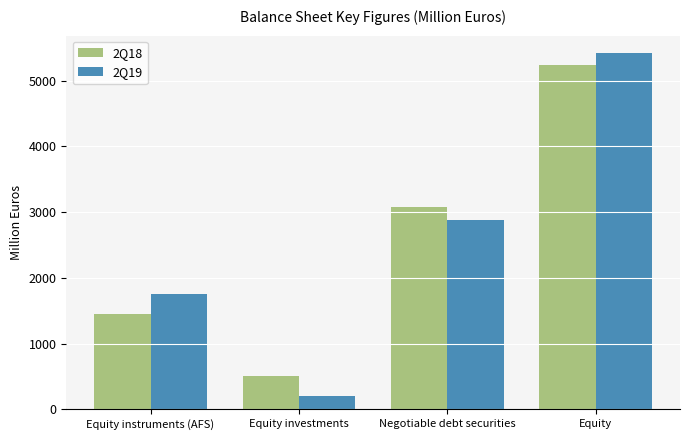

What is the value of the 2Q18 bar at the 3rd from the left?

3081.6